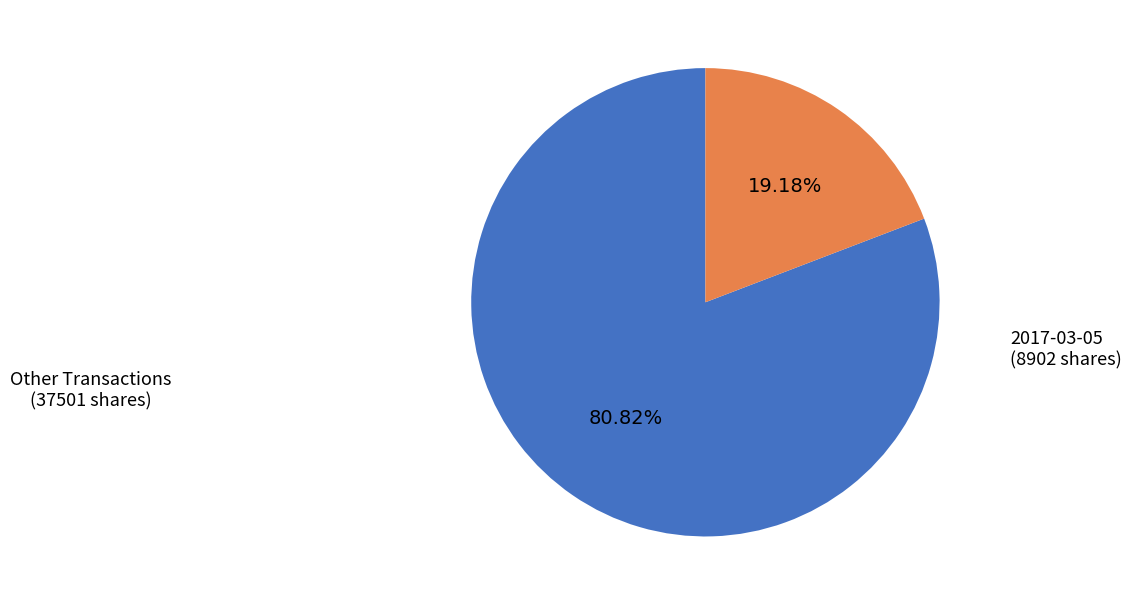

Count the number of slices in the pie.

2